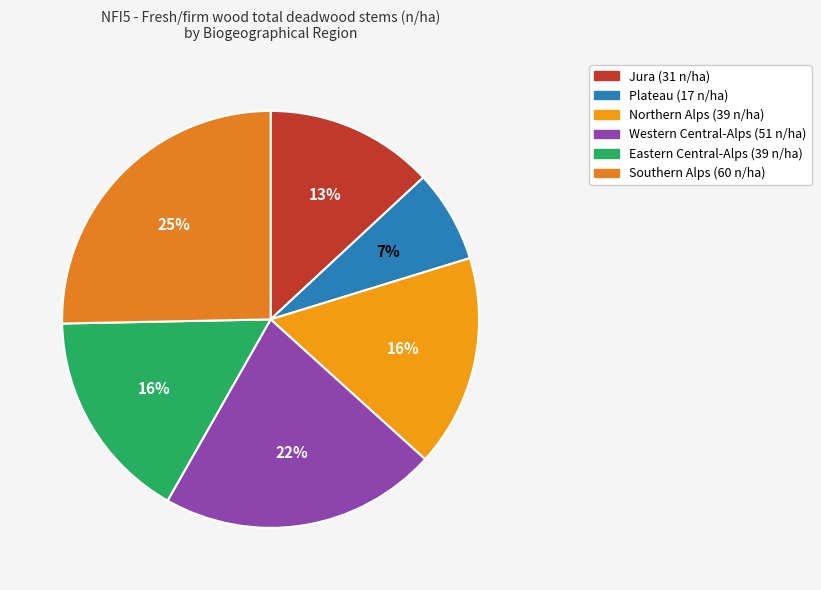

Between Western Central-Alps and Southern Alps, which is larger?

Southern Alps